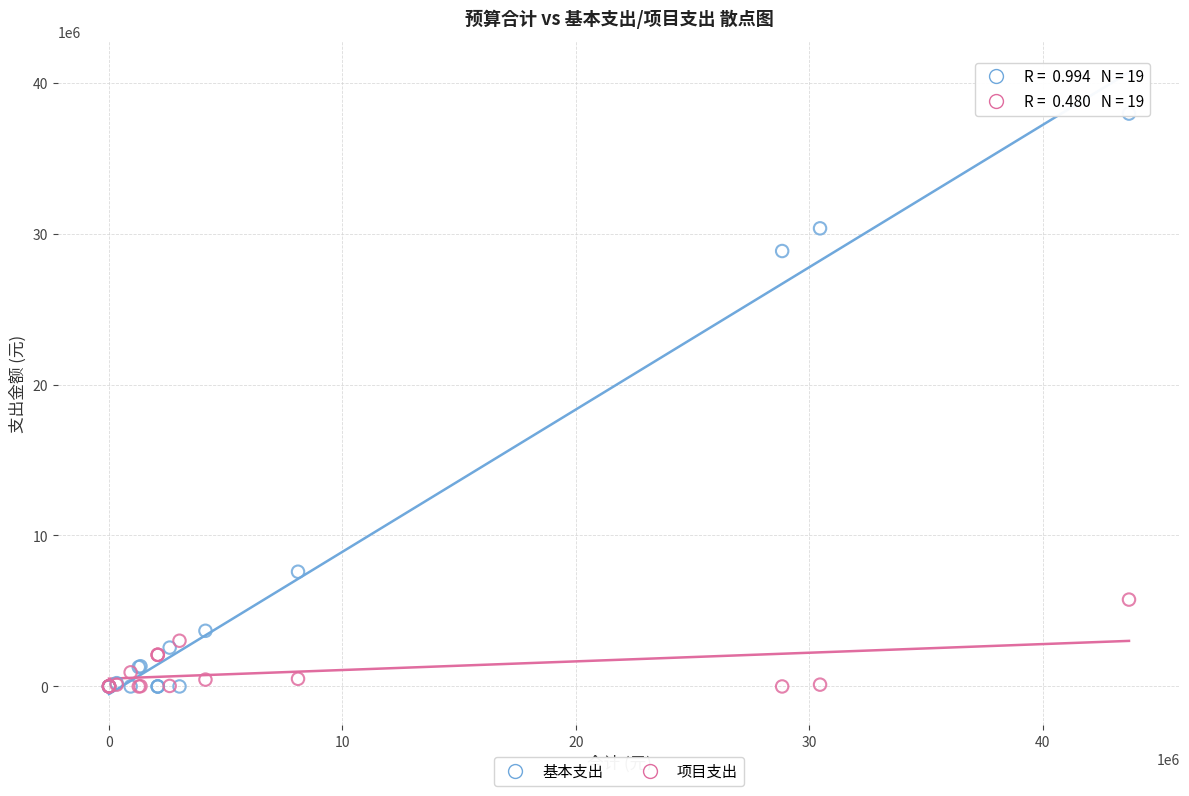

In the 基本支出 series, what Y value is closest to 18972414?

28842550.0